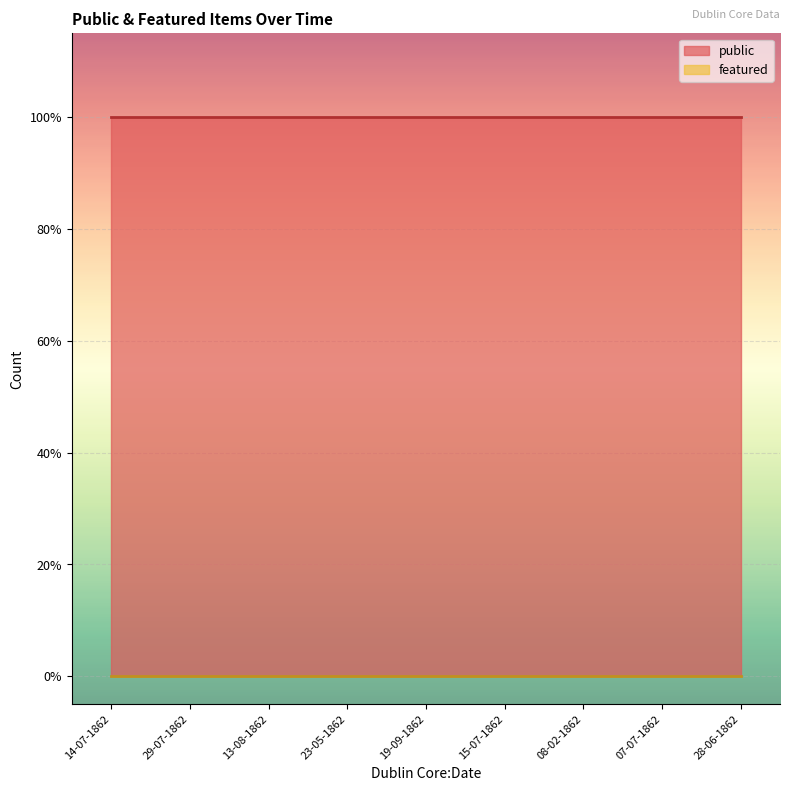

True or false: public has a value of 0 at 07-07-1862.

False